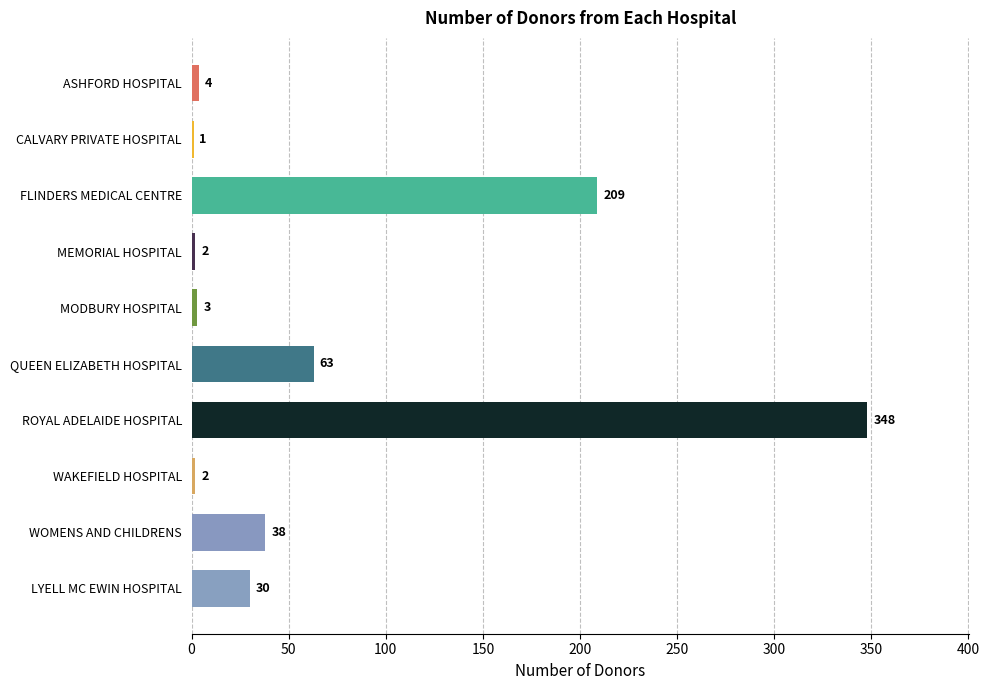

True or false: the data shows 30 at LYELL MC EWIN HOSPITAL.

True